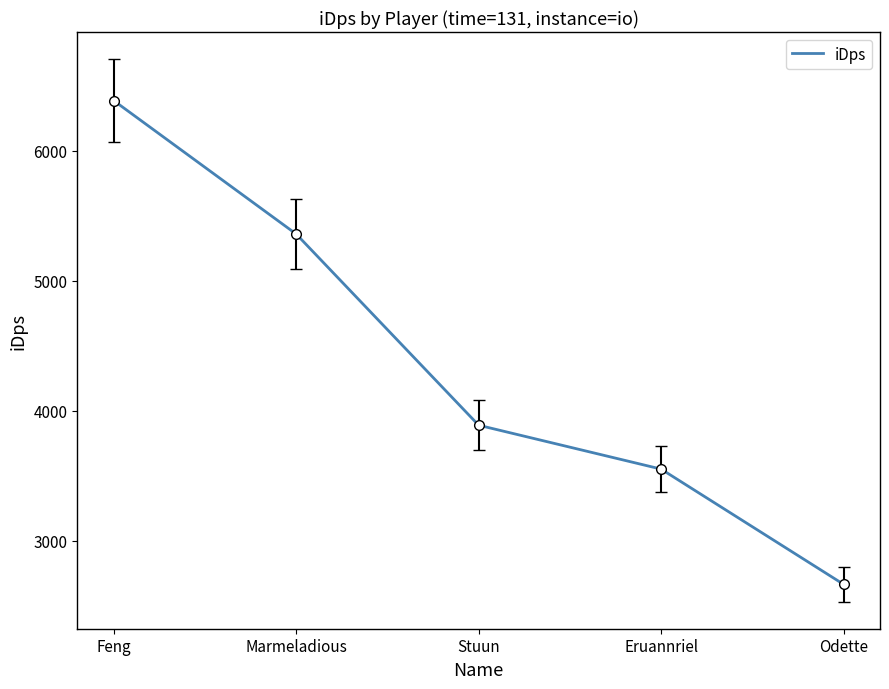

True or false: there are more than 0 points higher than both neighbors.

False